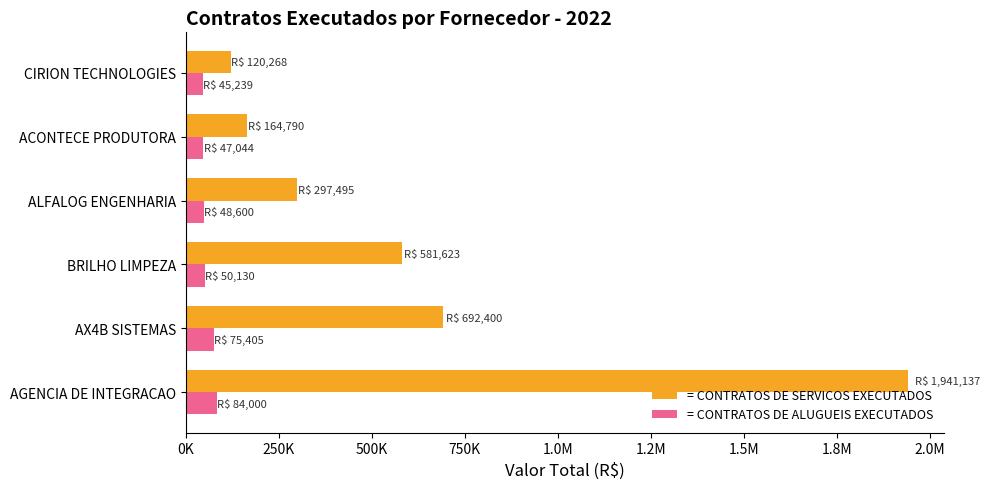

What are all the series names shown in the legend?

= CONTRATOS DE SERVICOS EXECUTADOS, = CONTRATOS DE ALUGUEIS EXECUTADOS